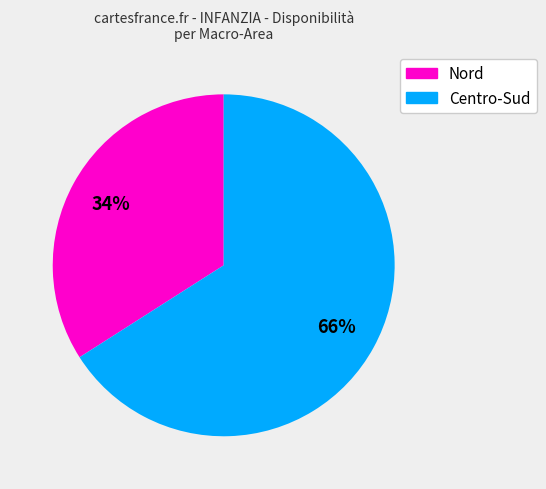

Rank the categories by value from lowest to highest.

Nord, Centro-Sud